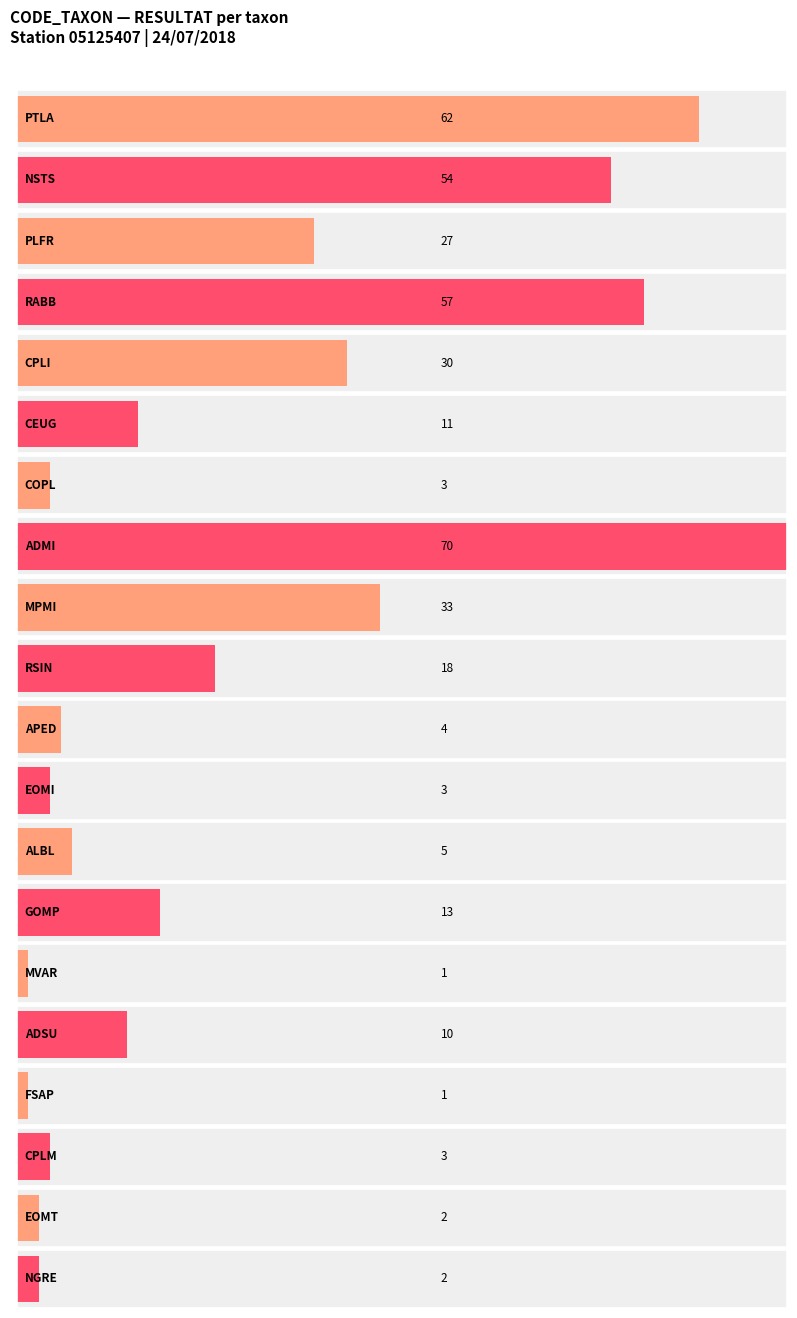

True or false: the data shows 8 at CPLI.

False